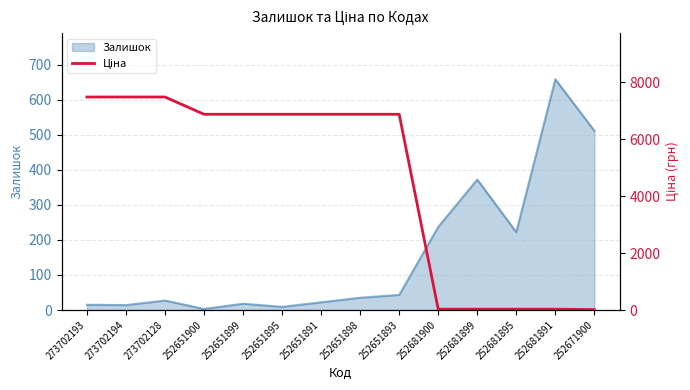

What is the difference between the maximum and minimum values?

7460.0